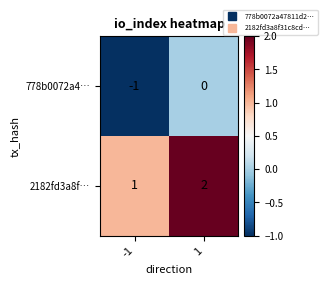

Reading right to left, what are all the values shown in this chart?

778b0072a4…: 0	-1
2182fd3a8f…: 2	1